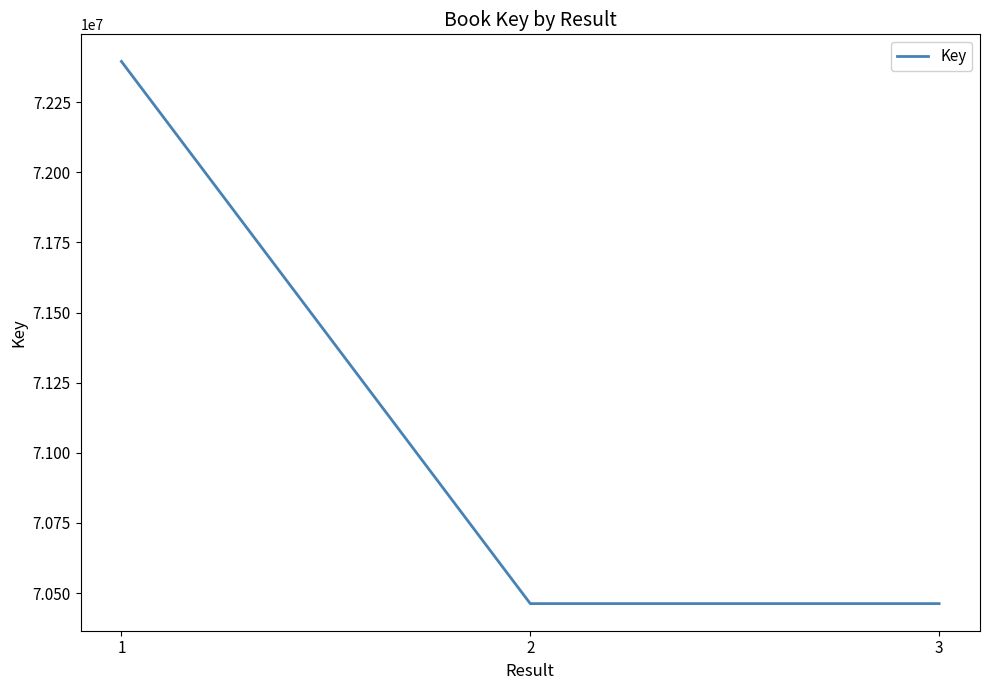

Count the number of data series in this chart.

1